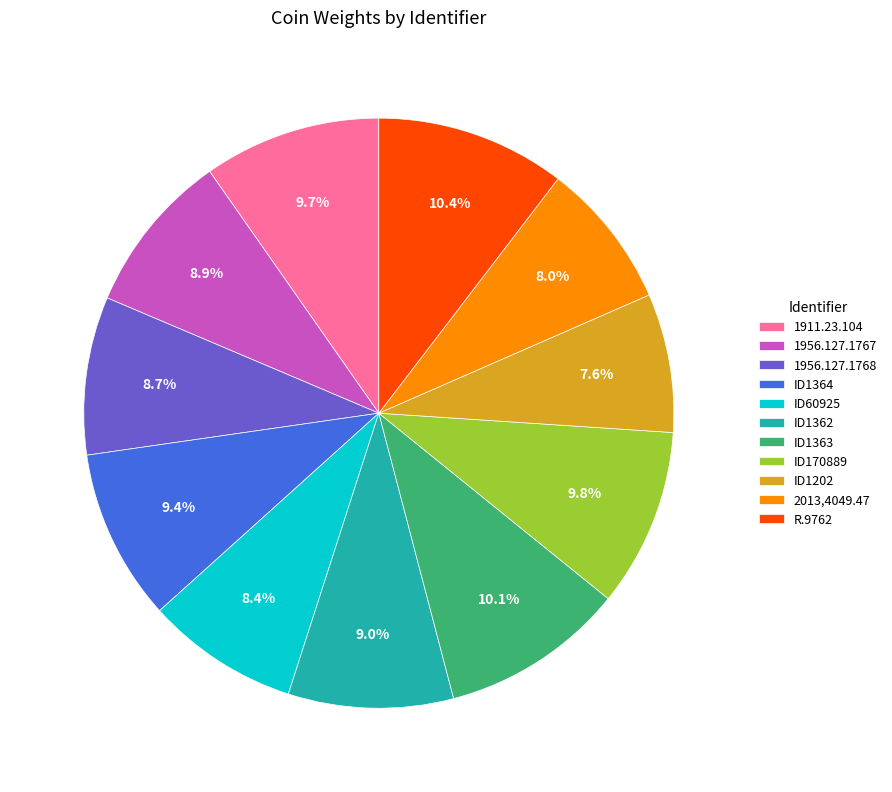

Which has a higher value, ID1362 or ID1363?

ID1363